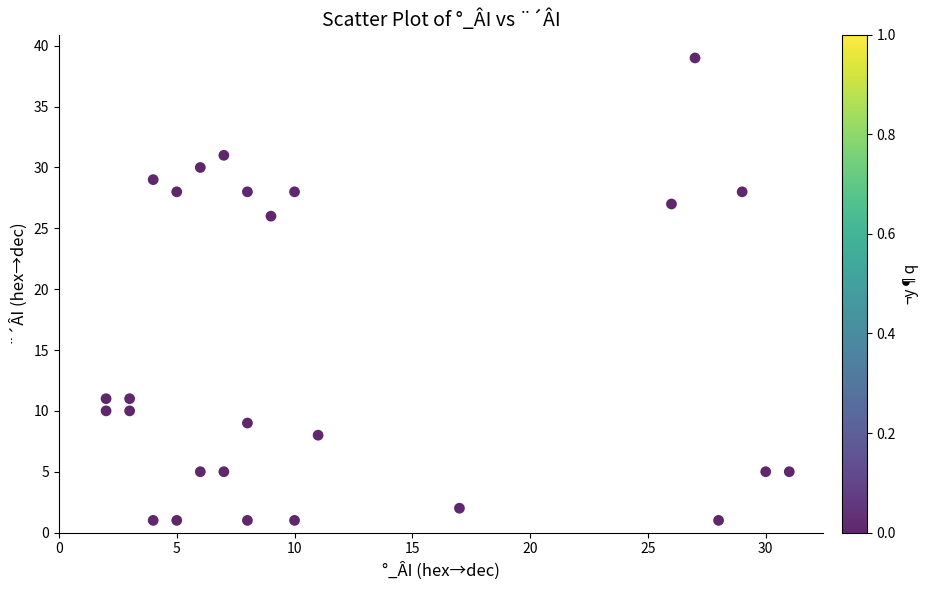

What is the range of Y values (max minus min)?

38